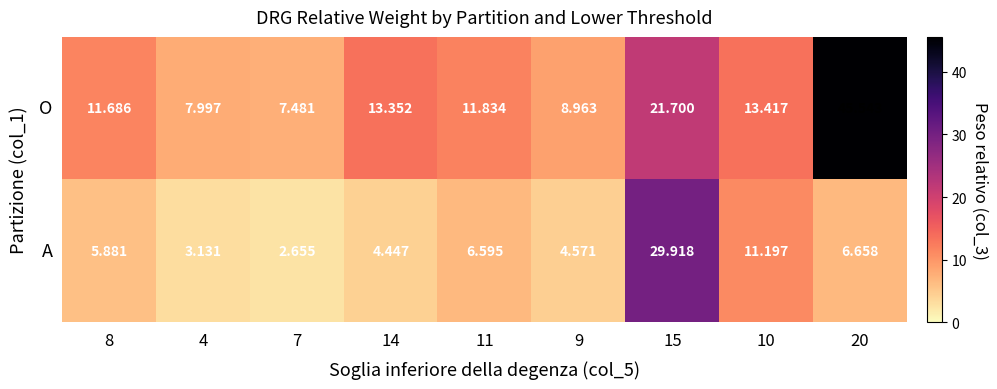

At 14, list the series in order from largest to smallest.

O, A